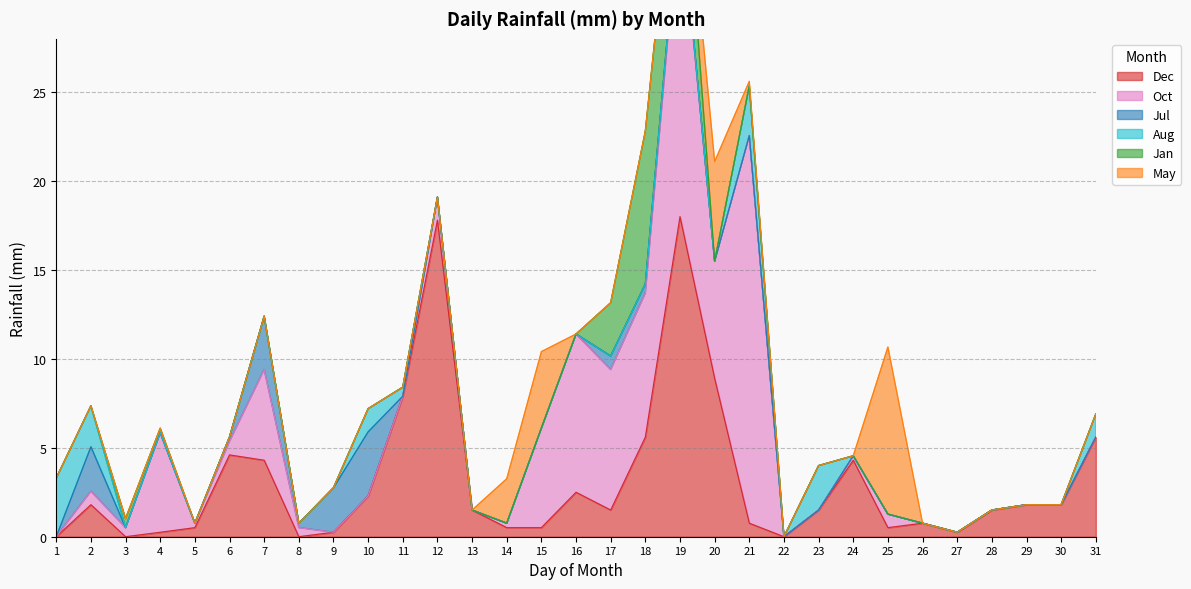

After their last crossing, which series has the higher values: May or Aug?

Aug